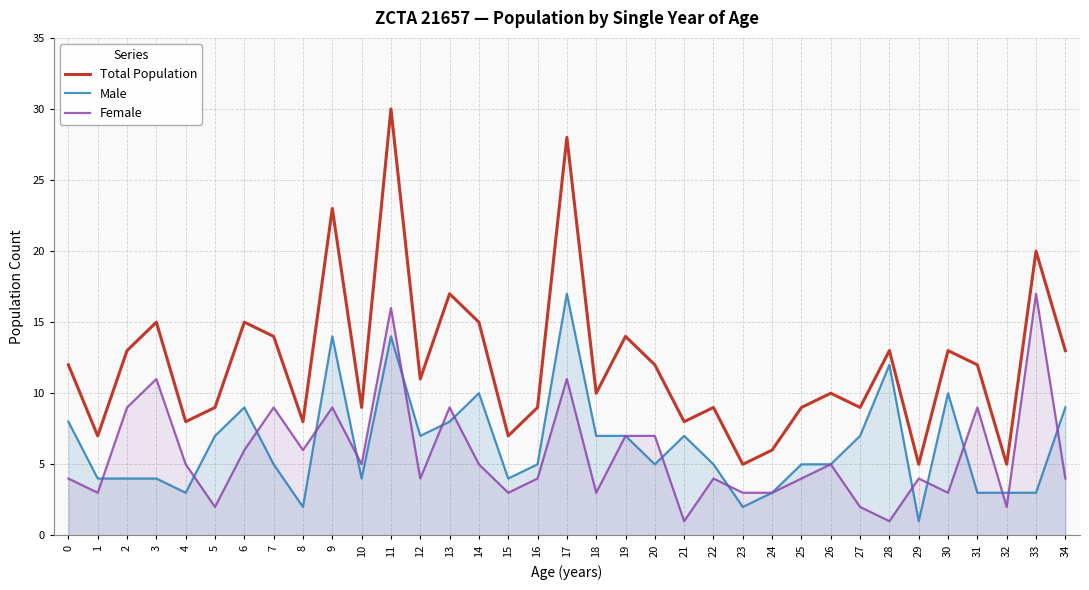

In Total Population, how many points are lower than both neighbors (excluding endpoints)?

12